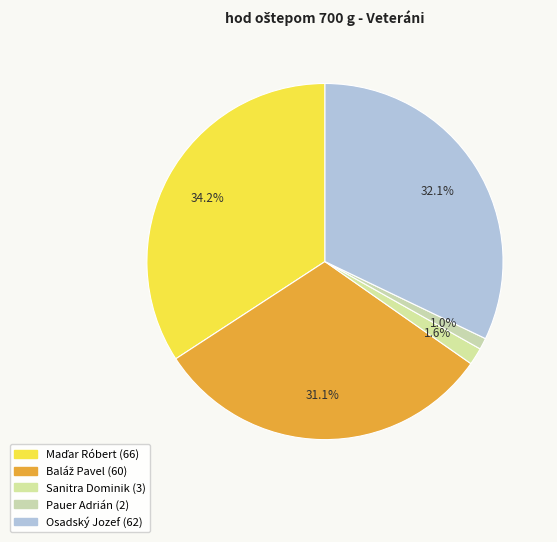

To the nearest percent, what is the difference between the largest and smallest slice percentages?

33%